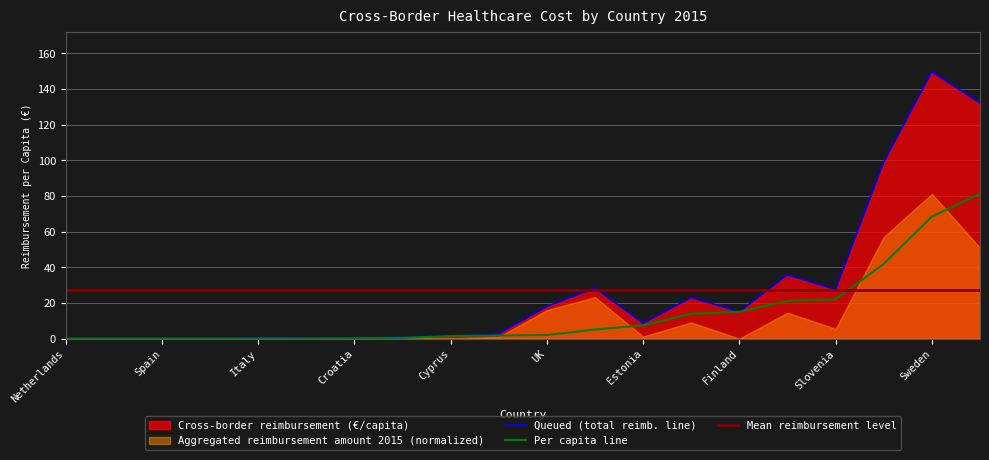

What is the change in value from Italy to Slovakia?

+13.9